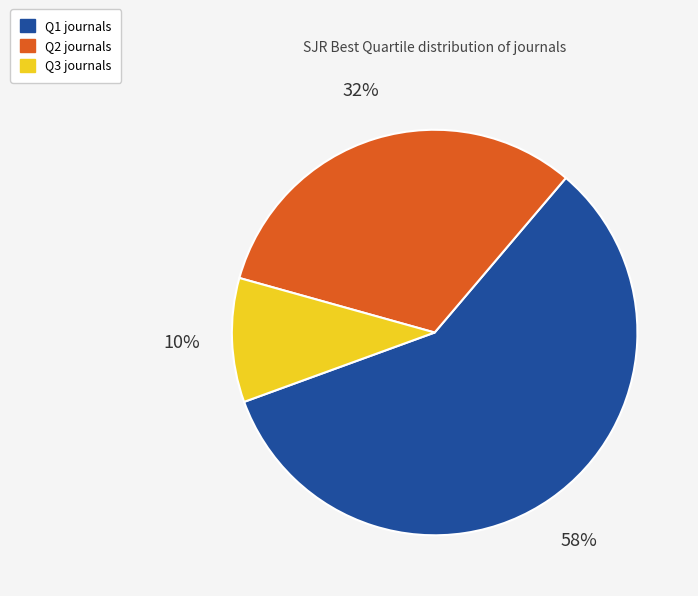

The Q1 slice represents 58% of the pie. True or false?

True